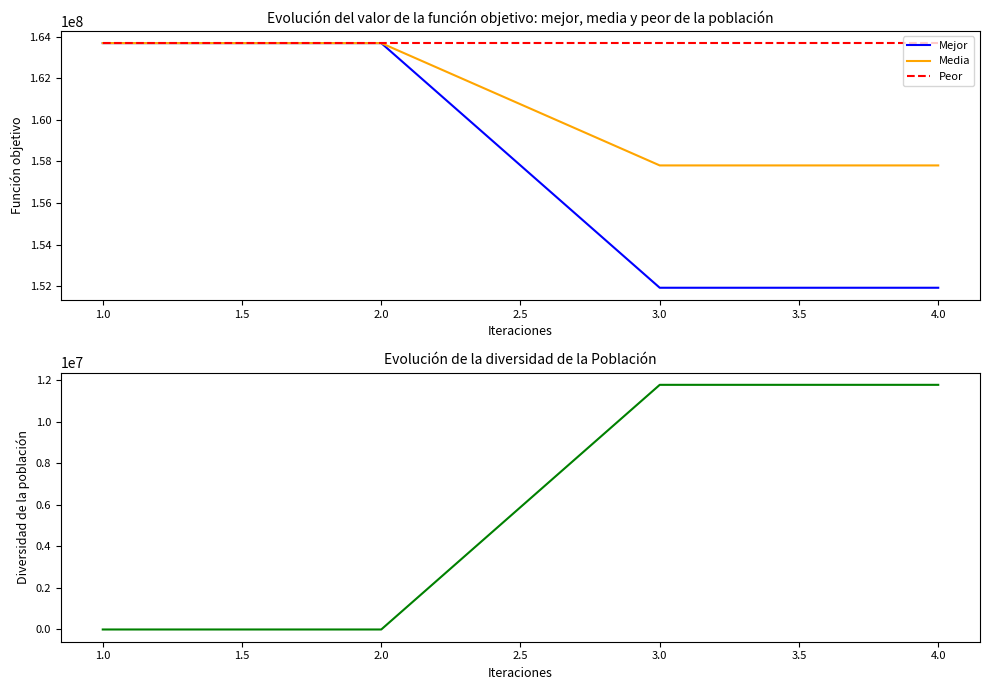

What is the difference between the Mejor values at 1.0 and 3.0?

11764530.0